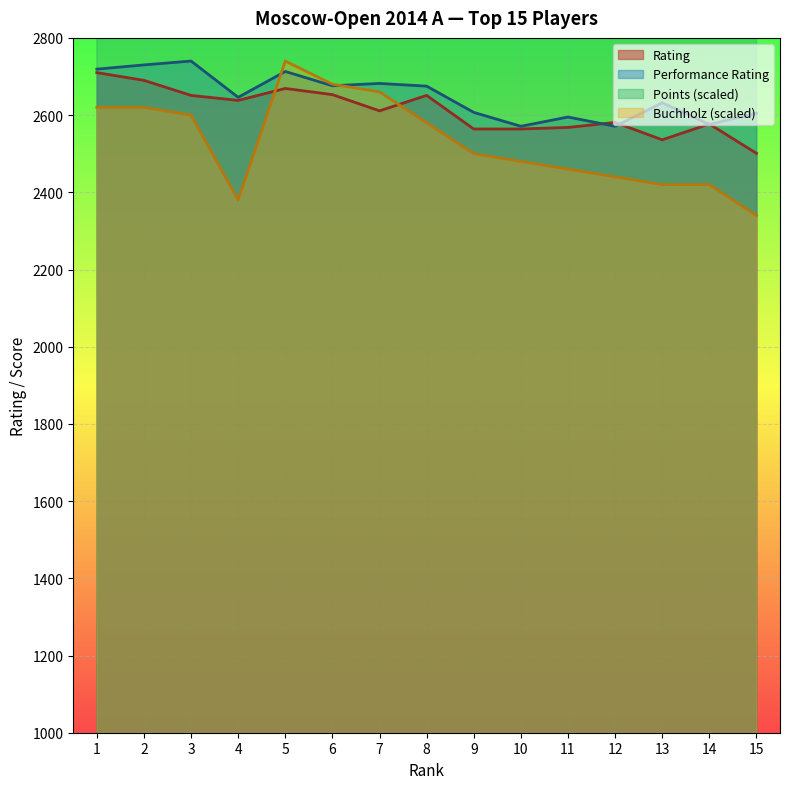

Which category has the lowest value across all series?

15